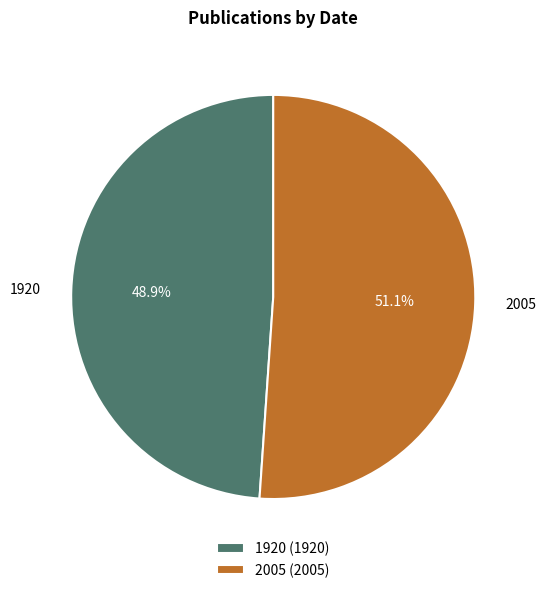

Which category accounts for the majority?

2005